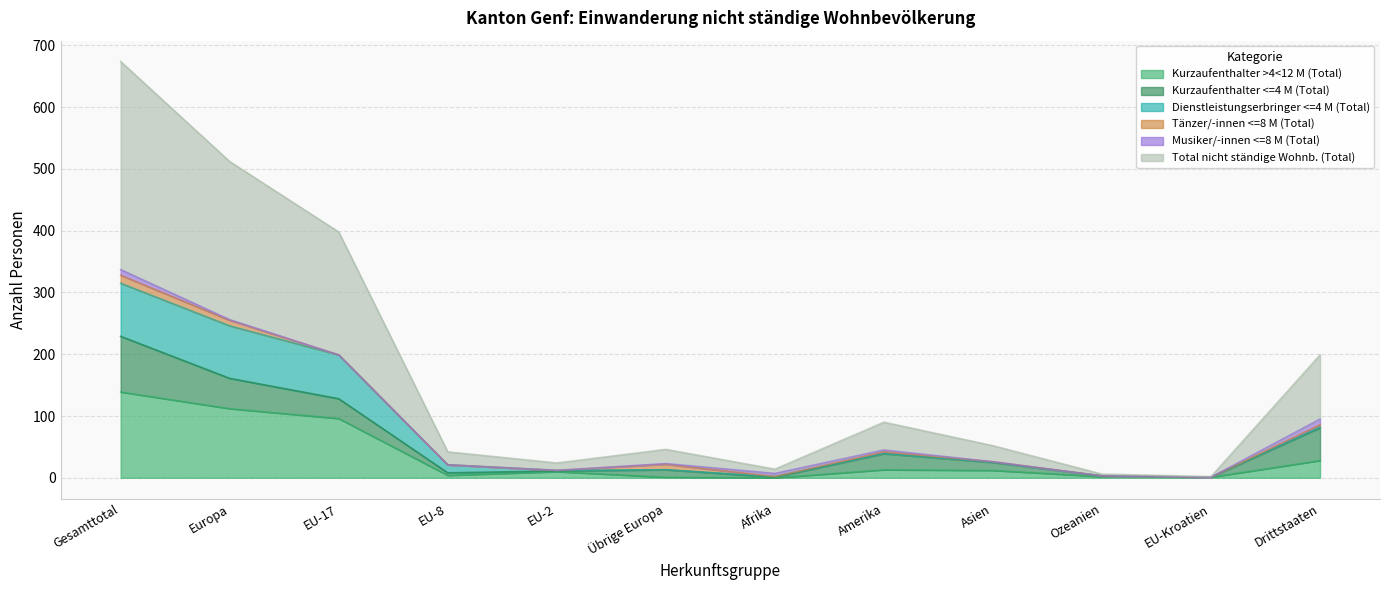

Which series ends up on top after the final intersection of Dienstleistungserbringer <=4 M (Total) and Tänzer/-innen <=8 M (Total)?

Tänzer/-innen <=8 M (Total)